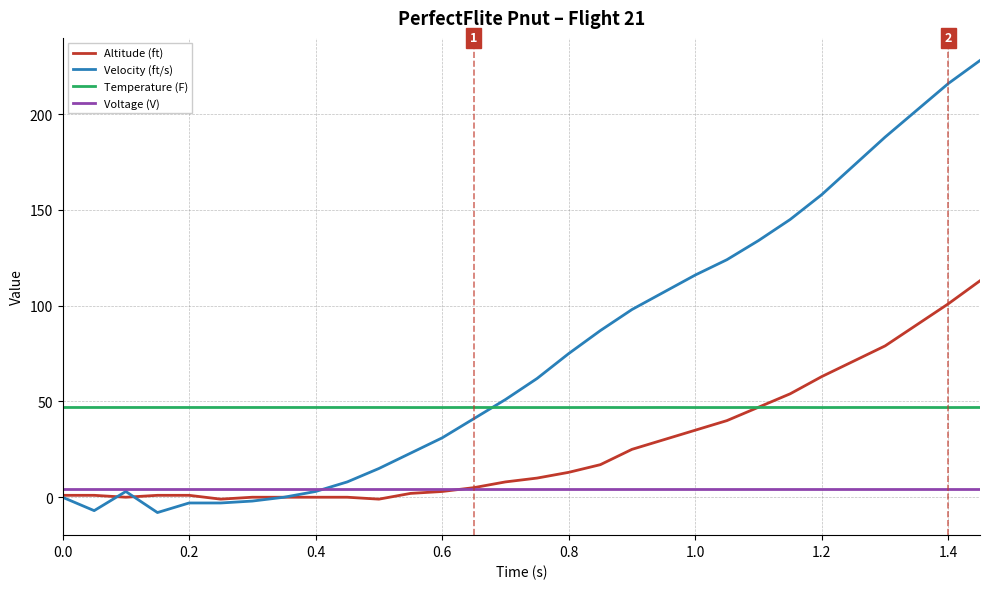

Which series has the largest total across all categories?

Velocity (ft/s)